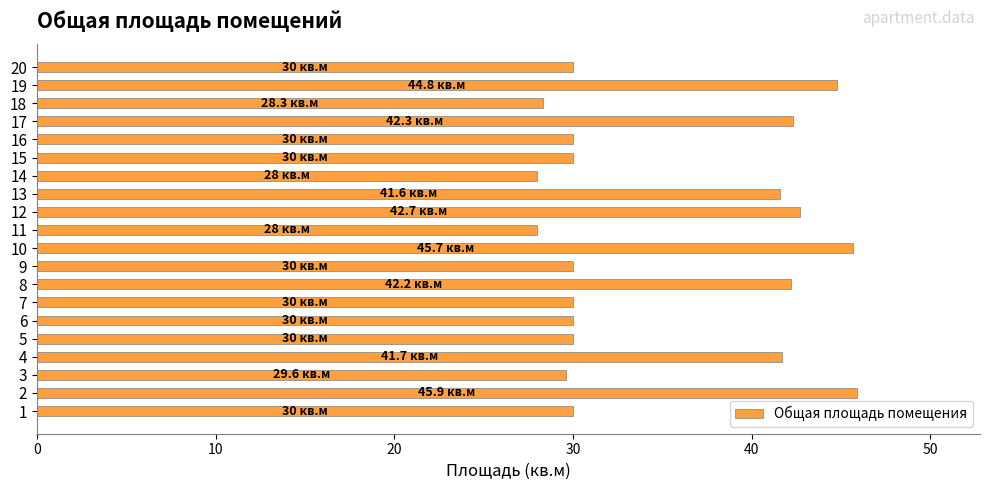

What is the change in value from 10 to 18?

-17.4